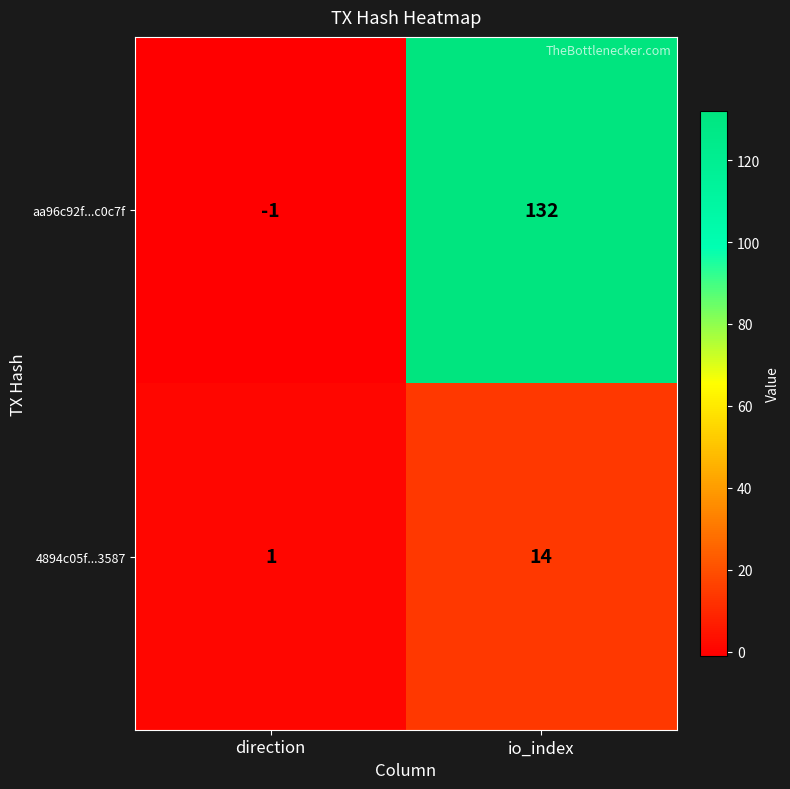

List the series in order of their peak value, lowest first.

4894c05f...3587, aa96c92f...c0c7f